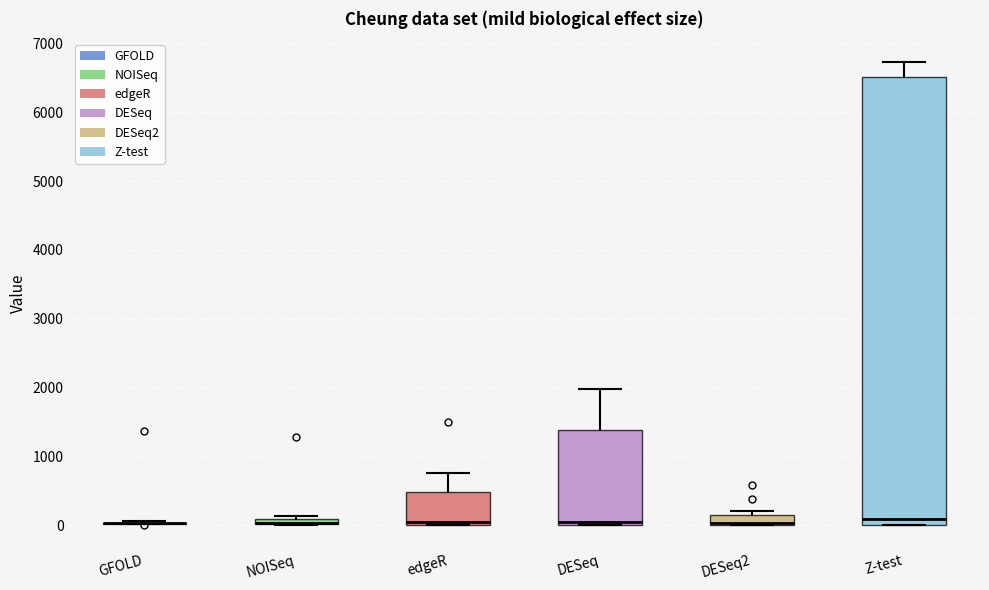

Comparing the boxes themselves (not the whiskers), which one is the tallest?

Z-test